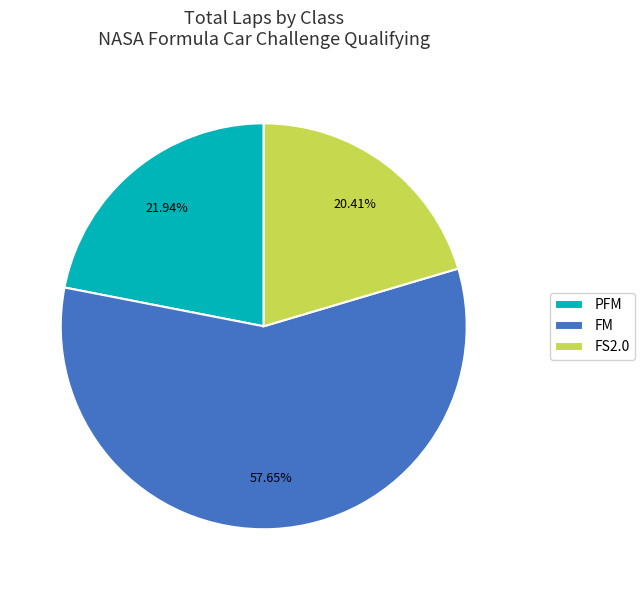

What is the smallest slice in the pie chart?

FS2.0